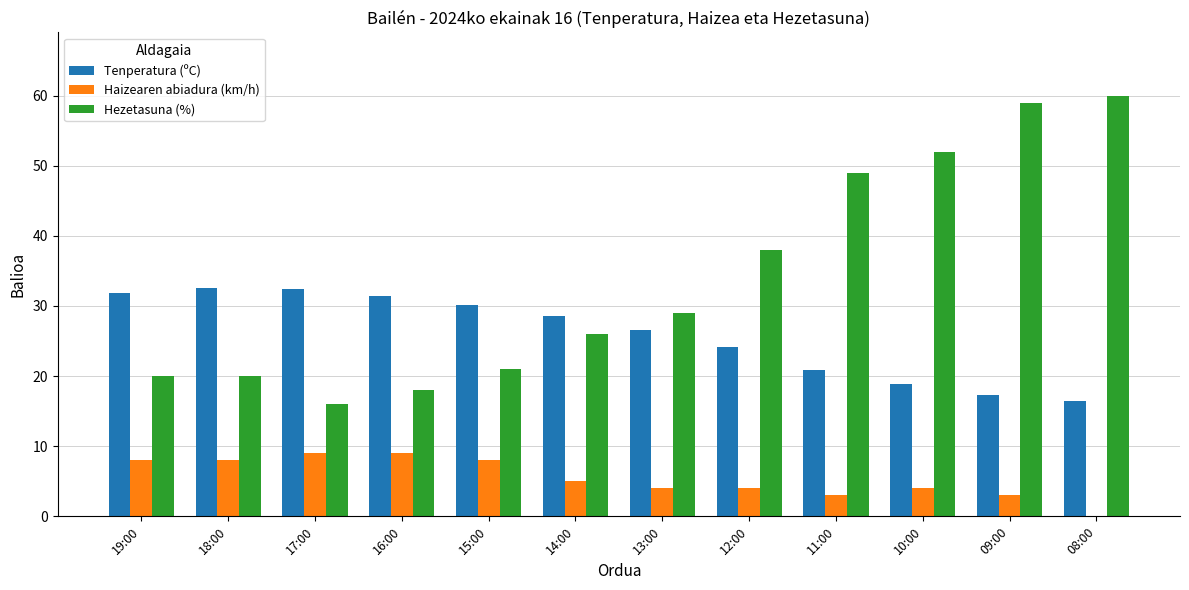

Are the bars horizontal?

No